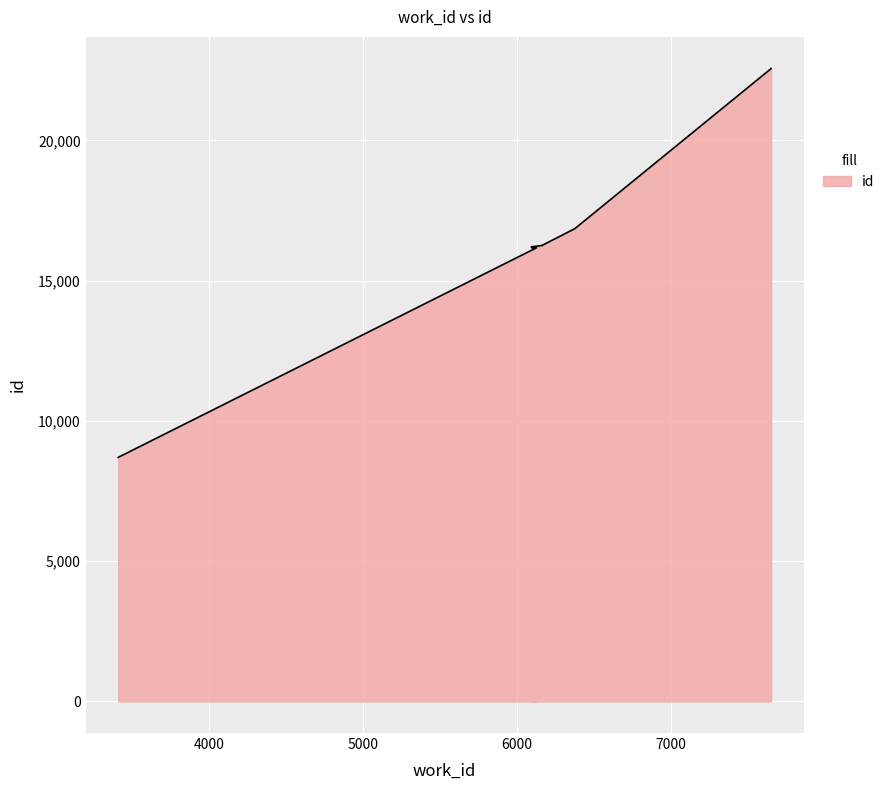

What is the change in value from 3409 to 7650?

+13859